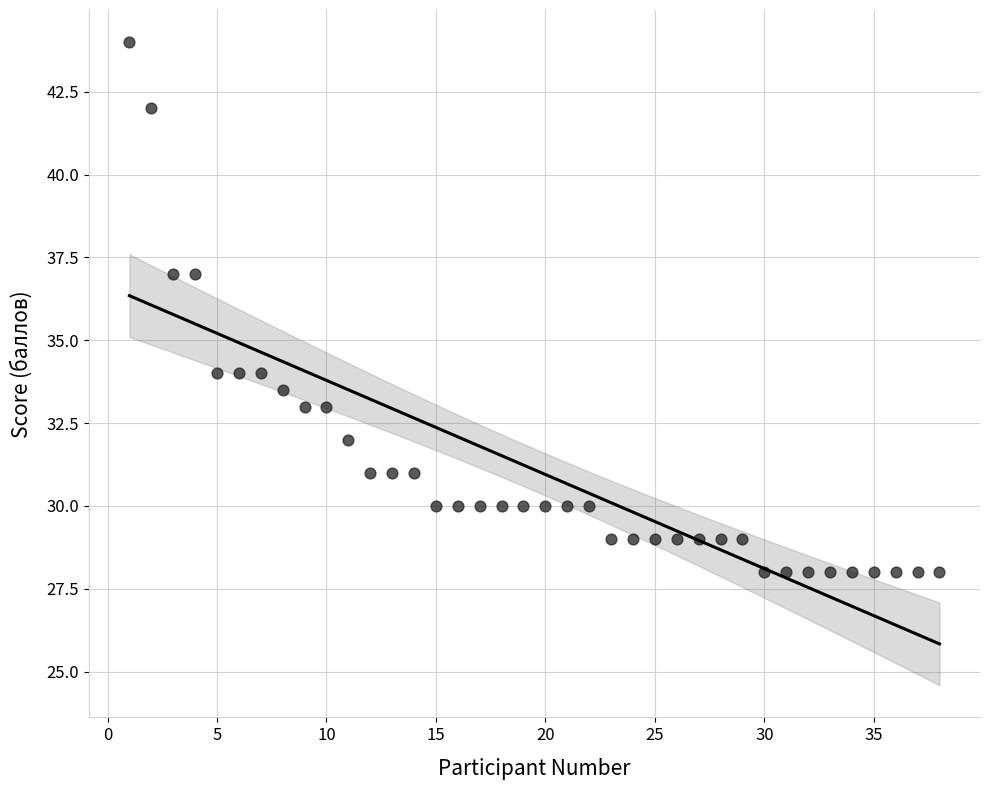

What is the range of Y values (max minus min)?

16.0